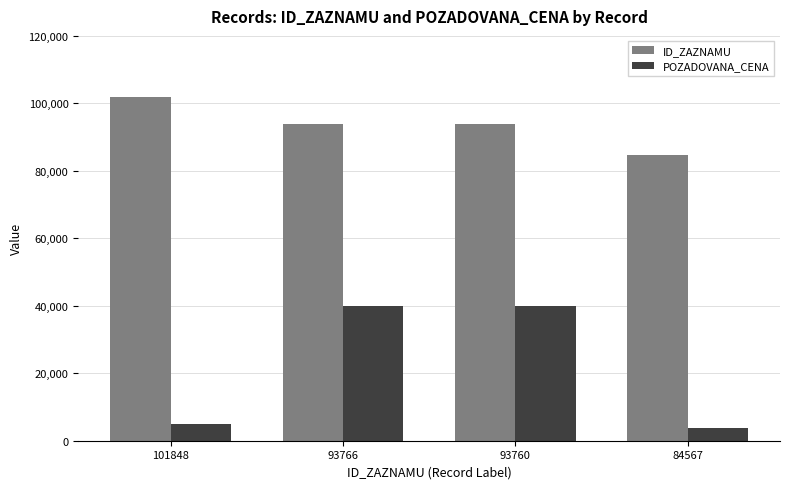

List the series in order of their peak value, highest first.

ID_ZAZNAMU, POZADOVANA_CENA